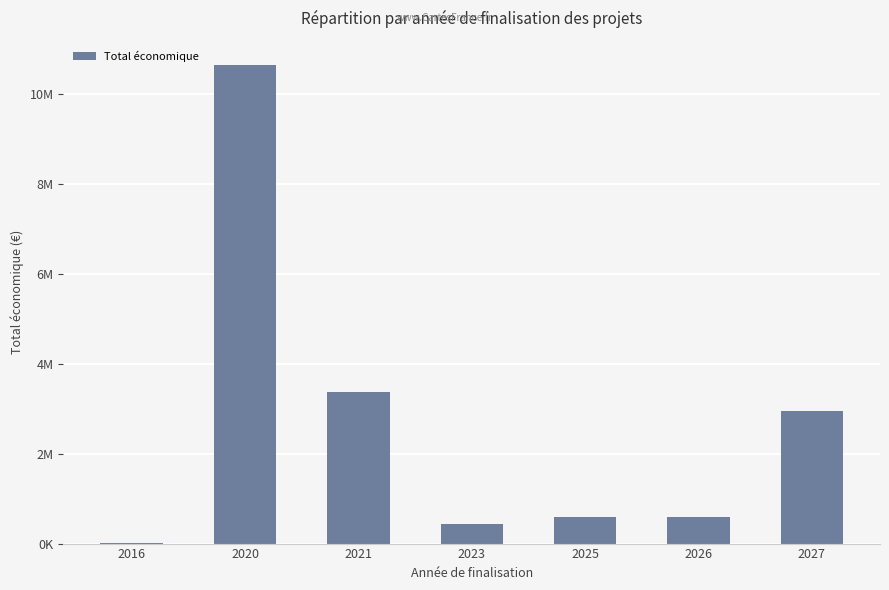

Rank the categories by value from lowest to highest.

2016, 2023, 2025, 2026, 2027, 2021, 2020